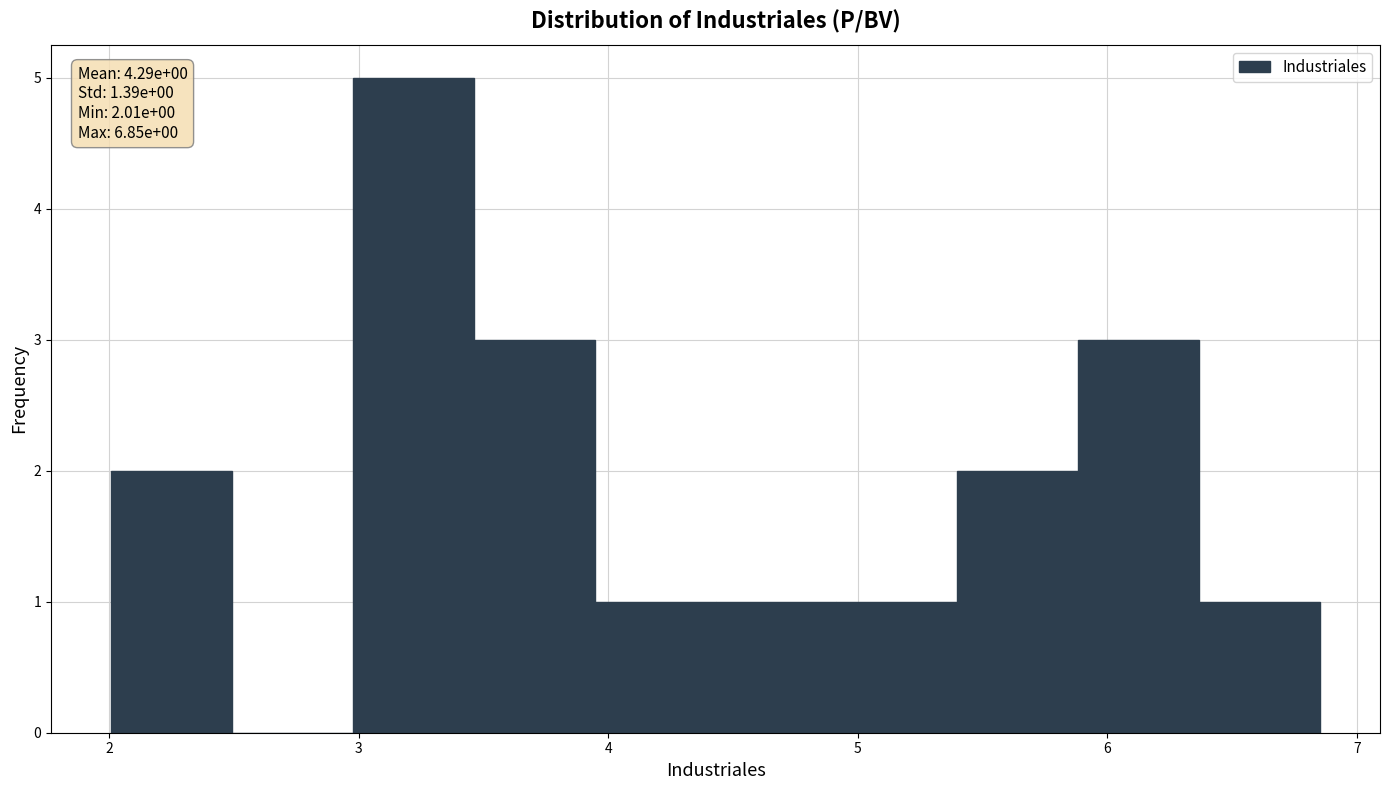

Which range on the x-axis has the tallest bar?

3.0 to 3.5